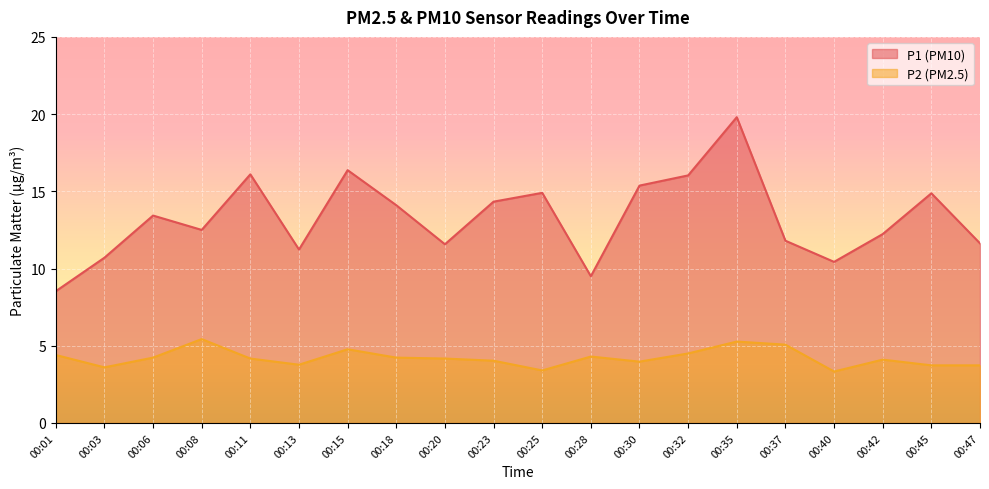

Between 00:40 and 00:13, which is larger?

00:13